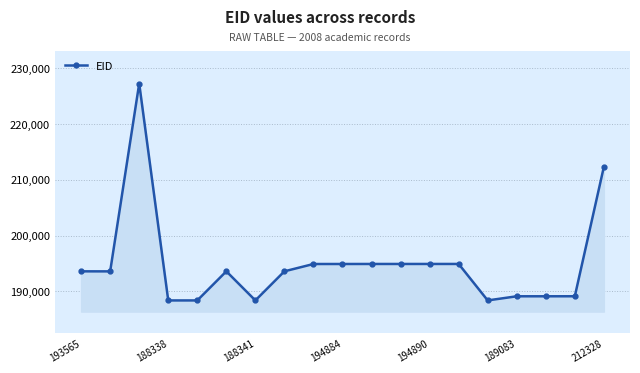

What is the maximum value shown in the chart?

227290